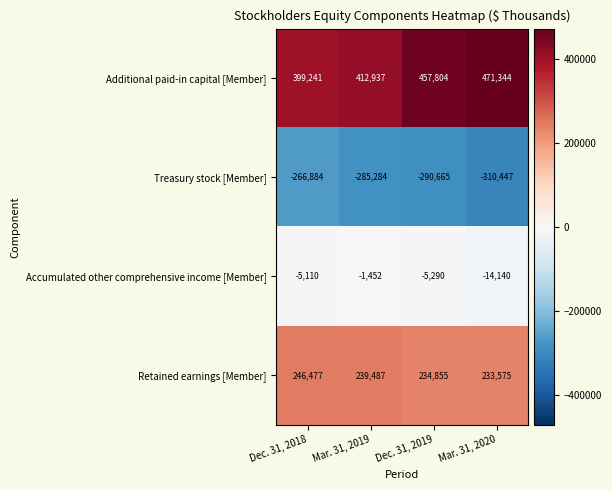

What is the difference between the maximum and minimum values in the Additional paid-in capital [Member] series?

72103